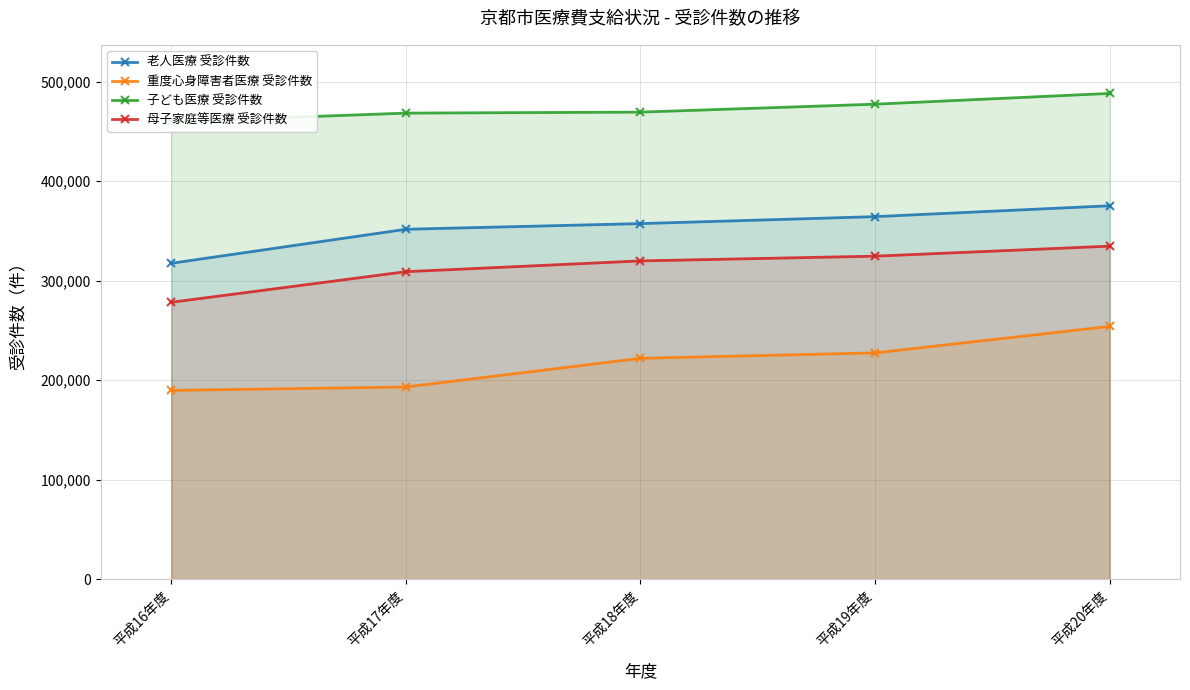

Rank the categories by 老人医療 受診件数 value from lowest to highest.

平成16年度, 平成17年度, 平成18年度, 平成19年度, 平成20年度